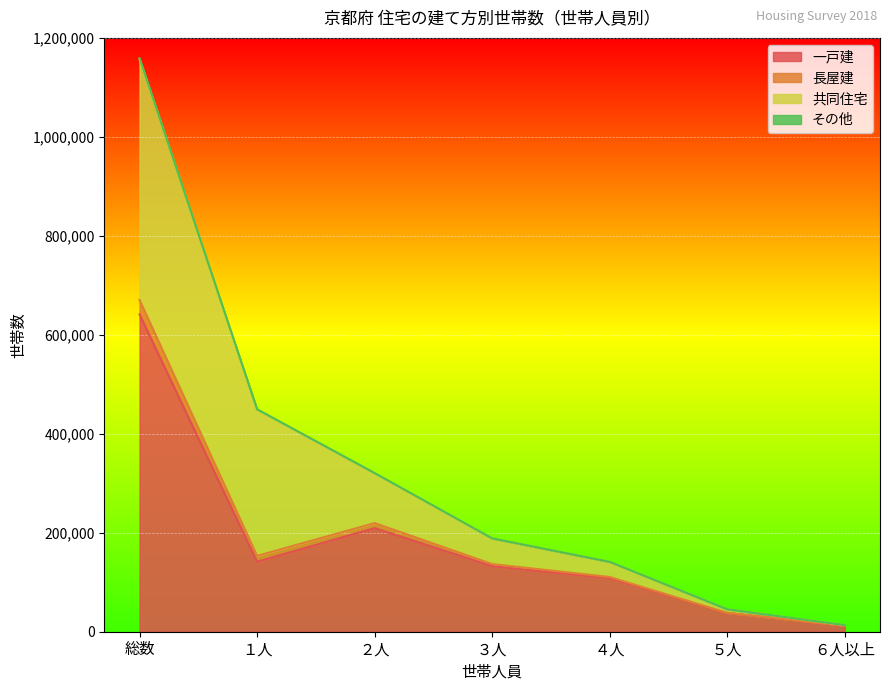

How many data points in その他 are above 188400?

3